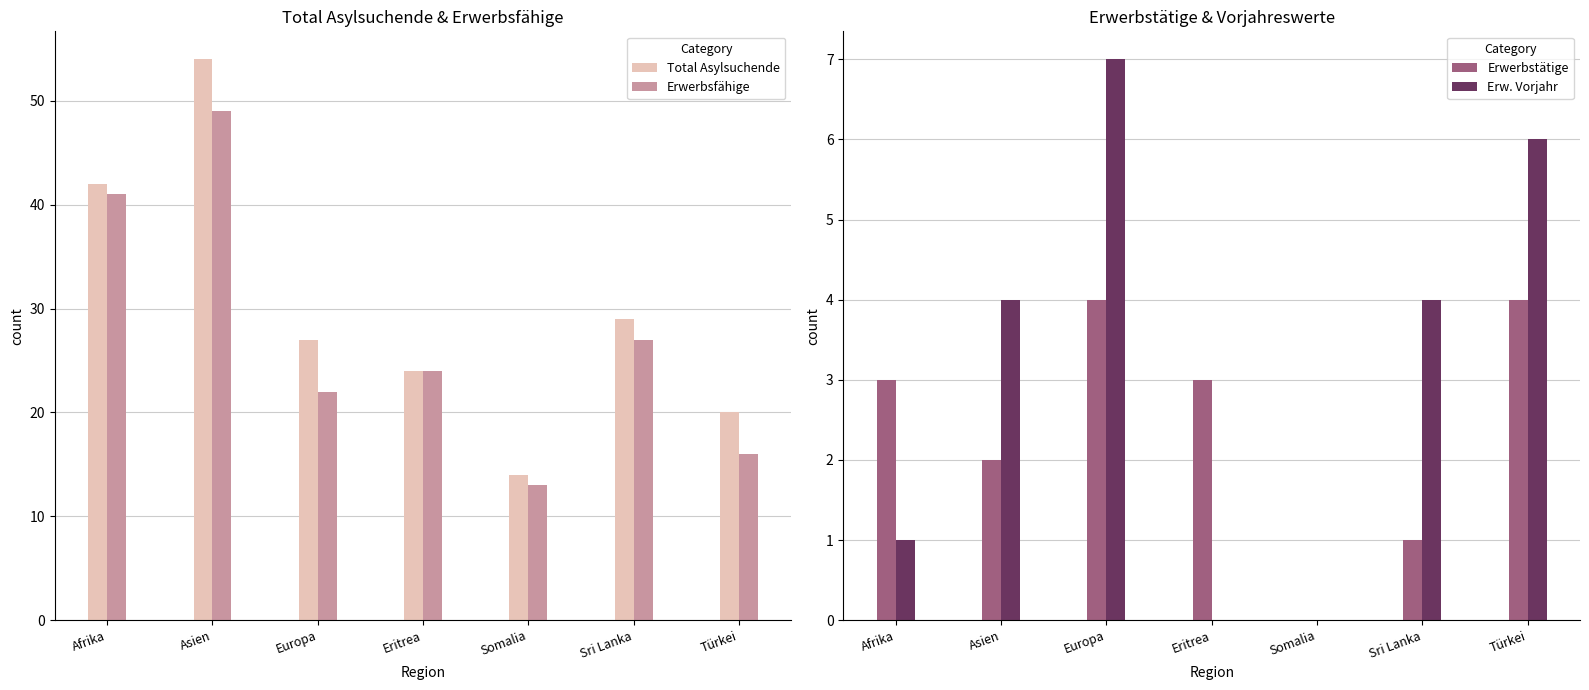

What is the difference between the maximum and second lowest values in the Erw. Vorjahr series?

7